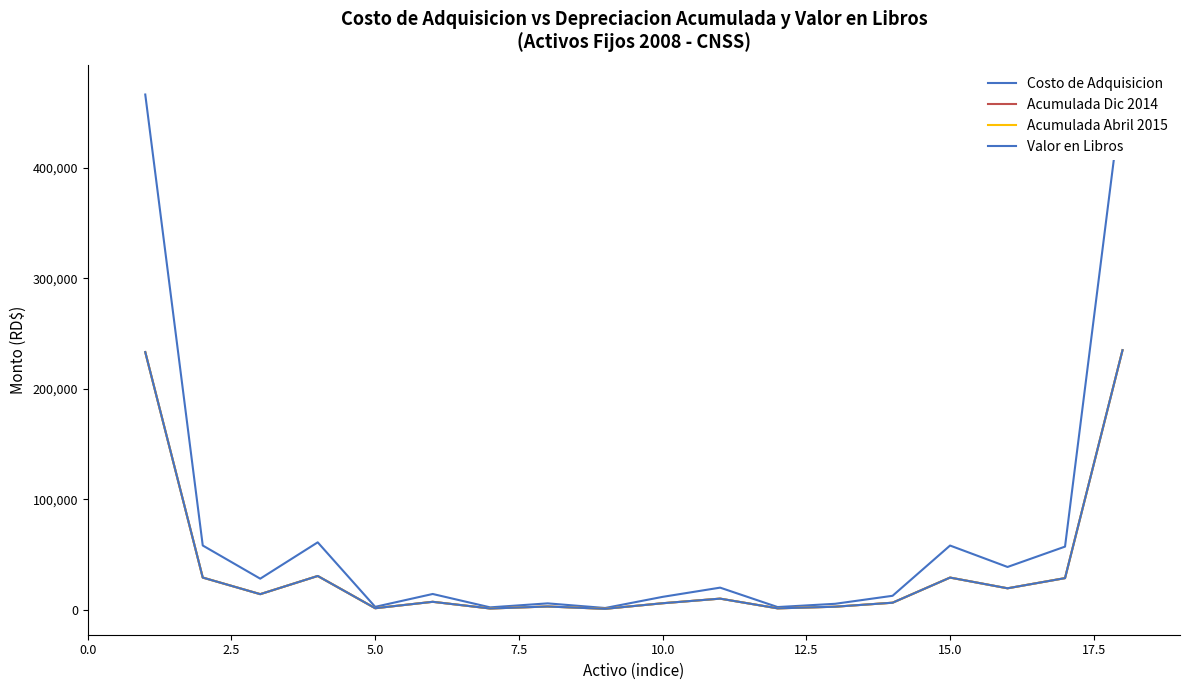

True or false: Acumulada Abril 2015 and Acumulada Dic 2014 cross at least once.

False